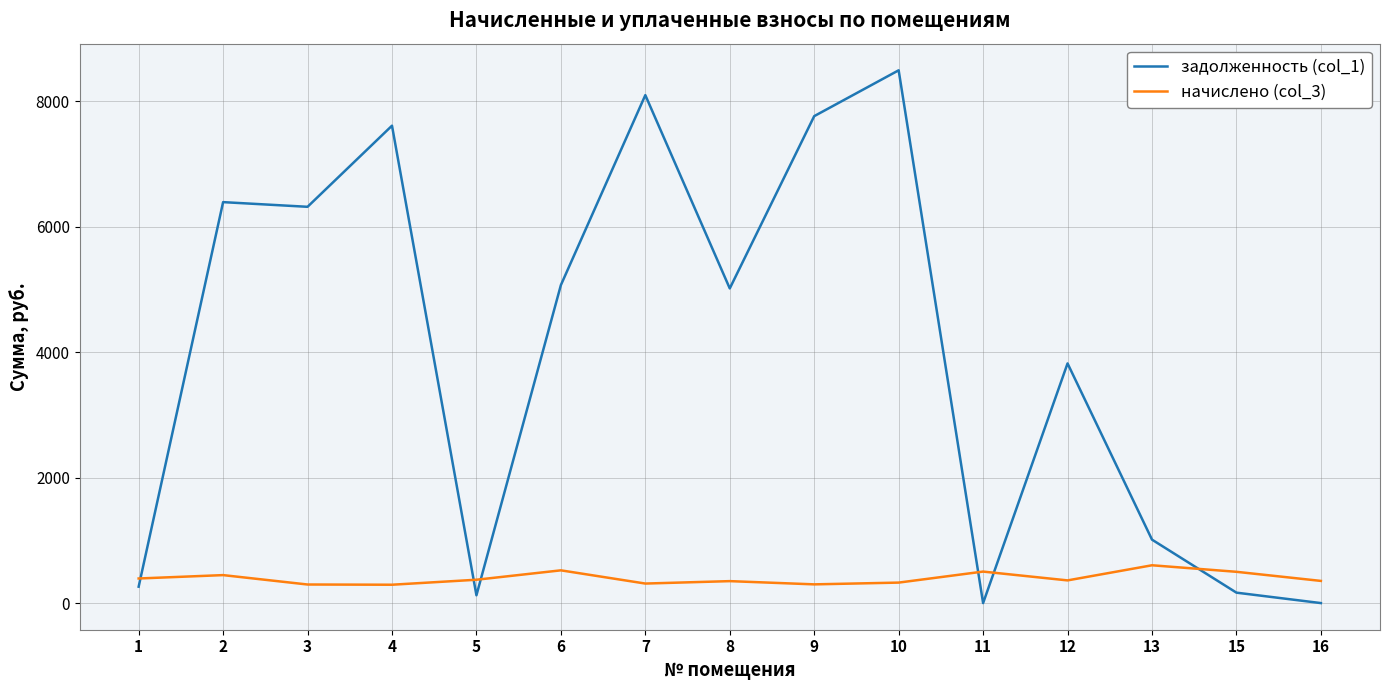

What are all the series names shown in the legend?

задолженность (col_1), начислено (col_3)